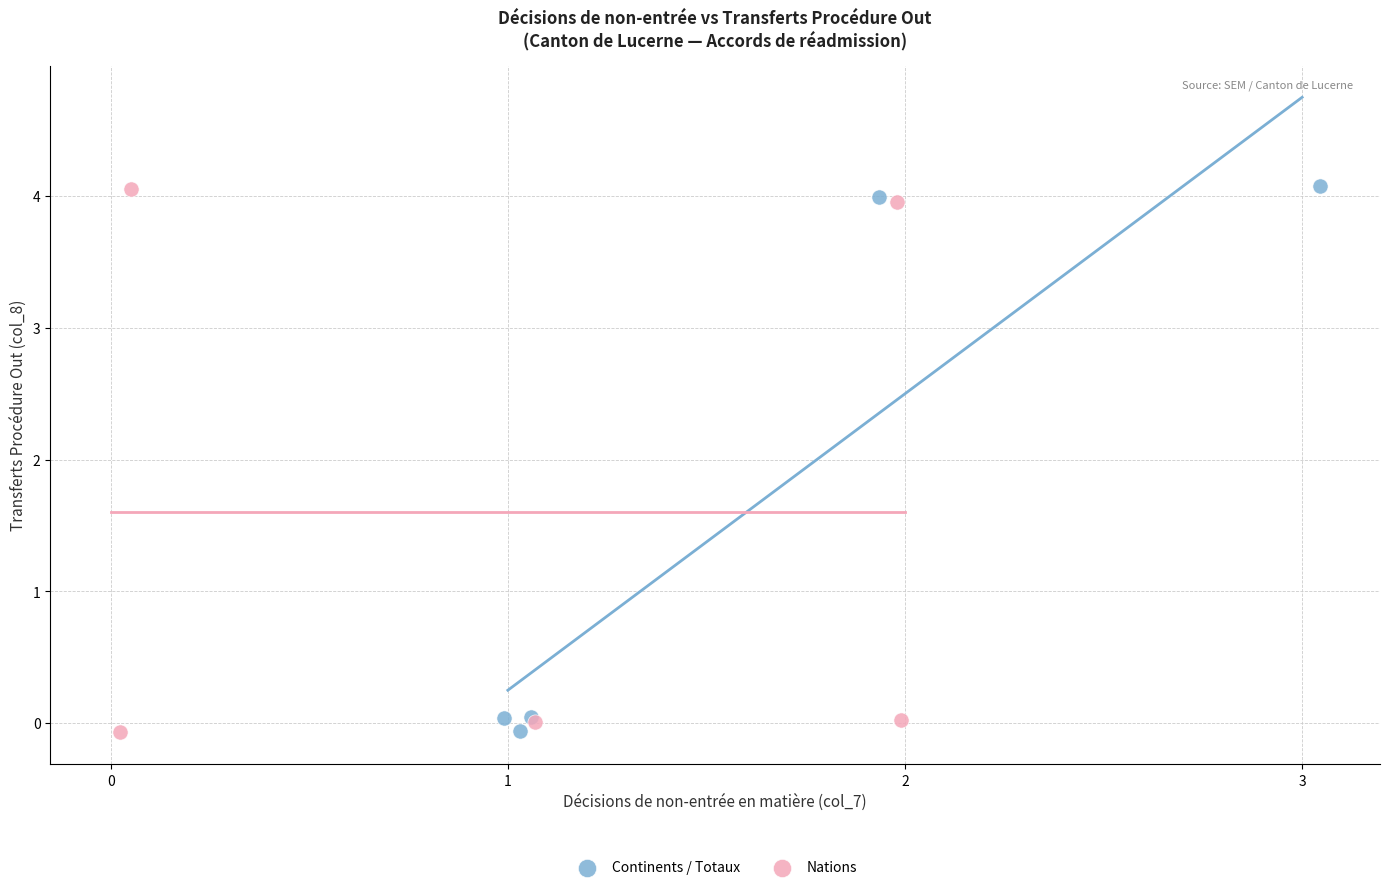

What are all the series names shown in the legend?

Continents / Totaux, Nations